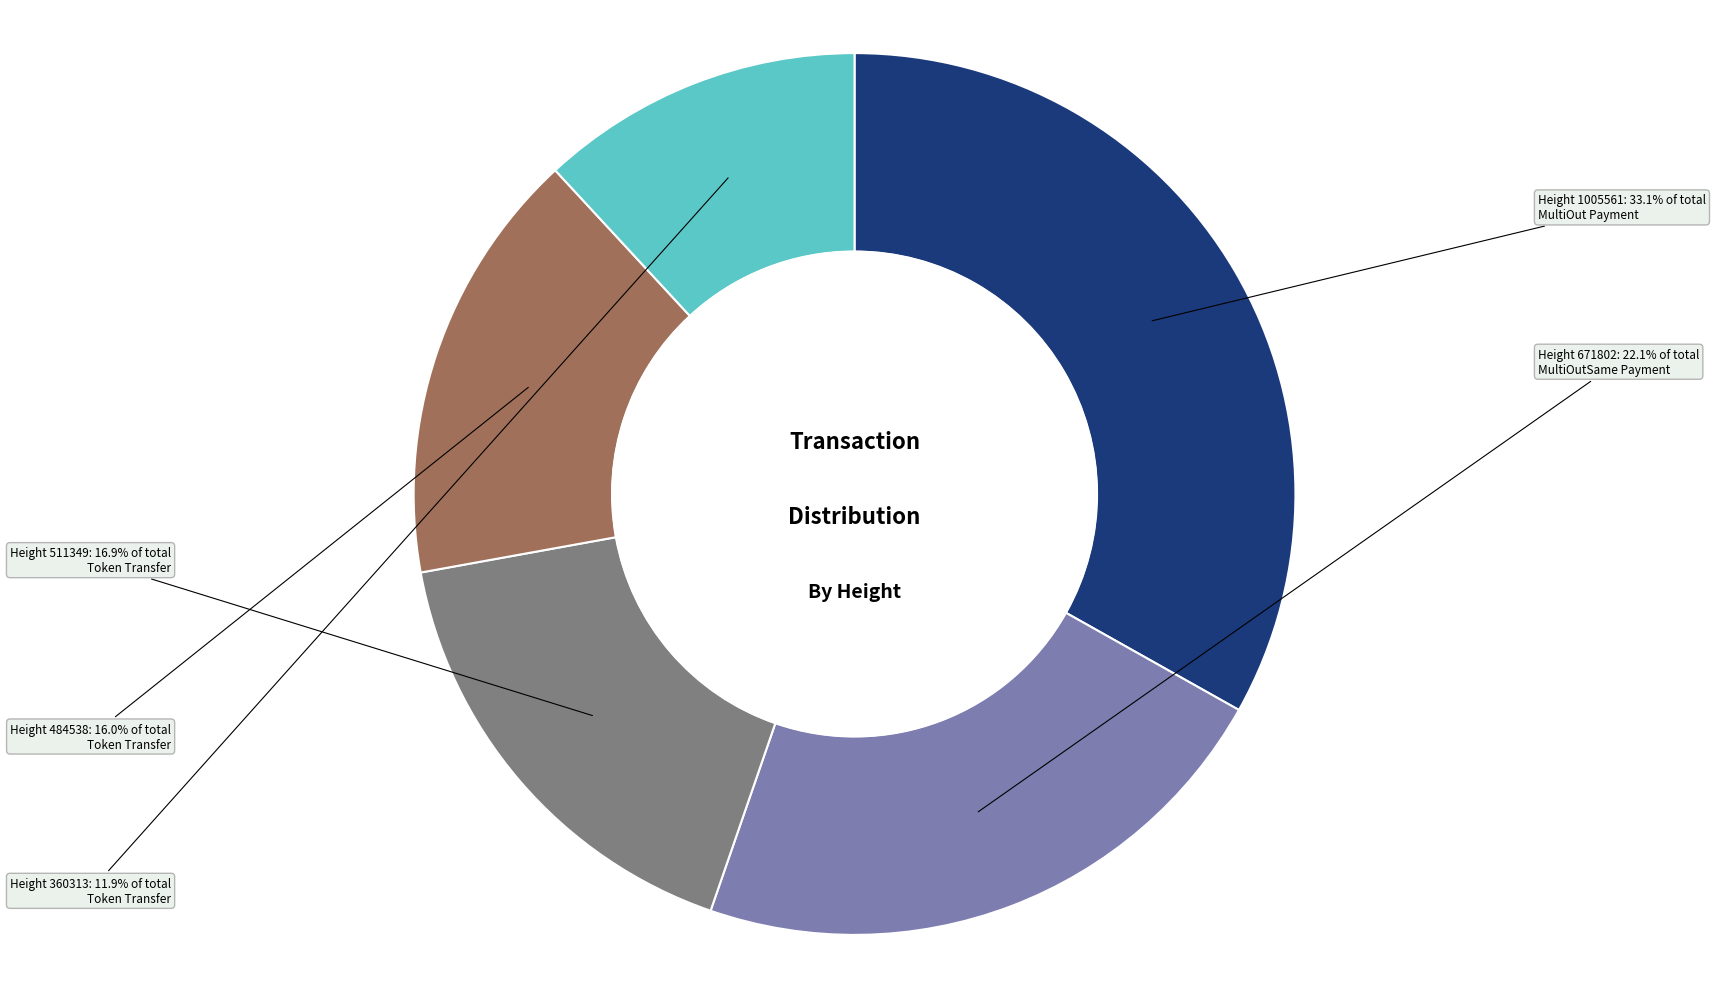

How many slices are in this pie chart?

5